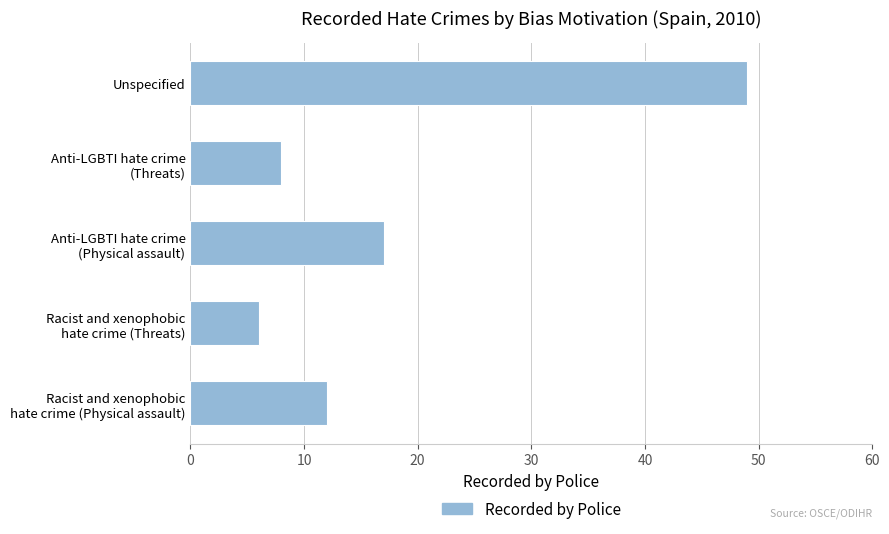

Reading bottom to top, what are all the values shown in this chart?

12	6	17	8	49